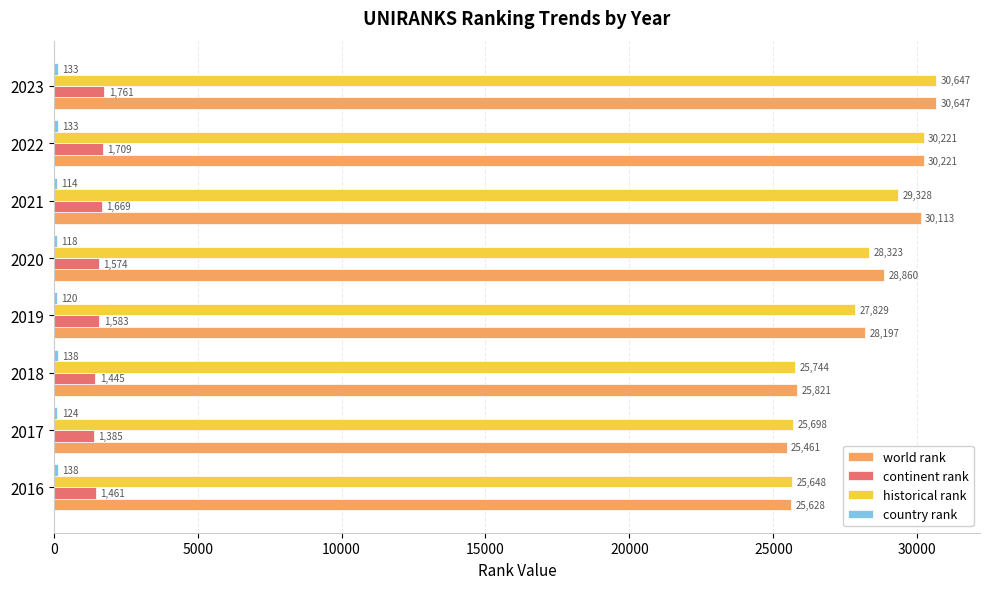

Which series has the widest spread of values?

world rank